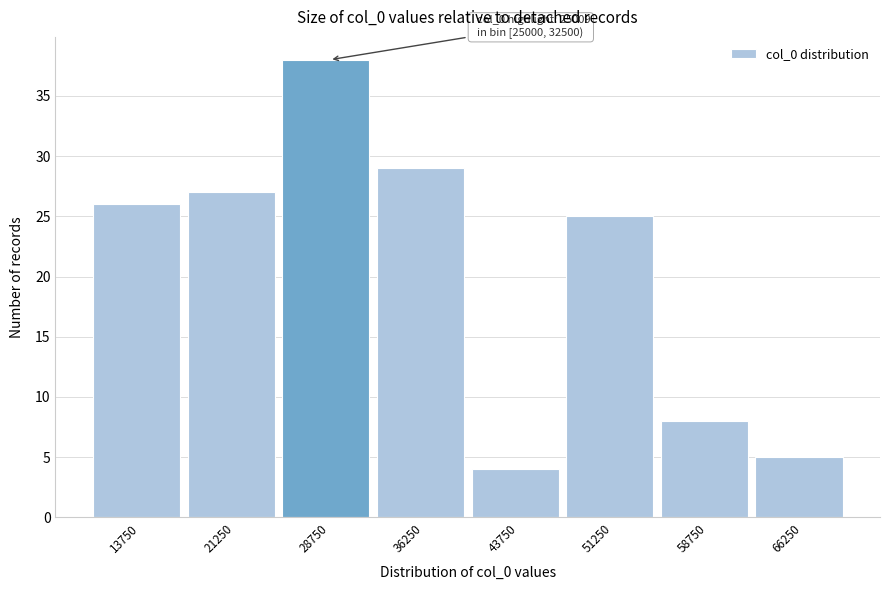

Over which range of the x-axis is the bar tallest?

25000 to 32500